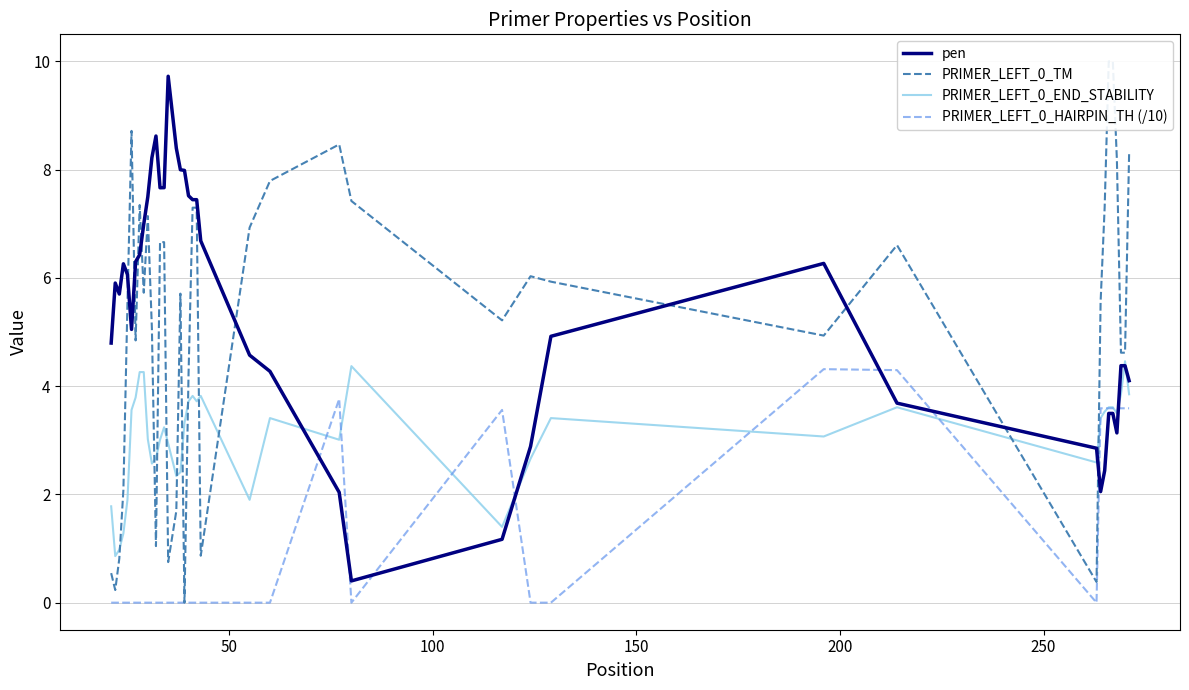

What is the minimum value for PRIMER_LEFT_0_END_STABILITY?

0.9